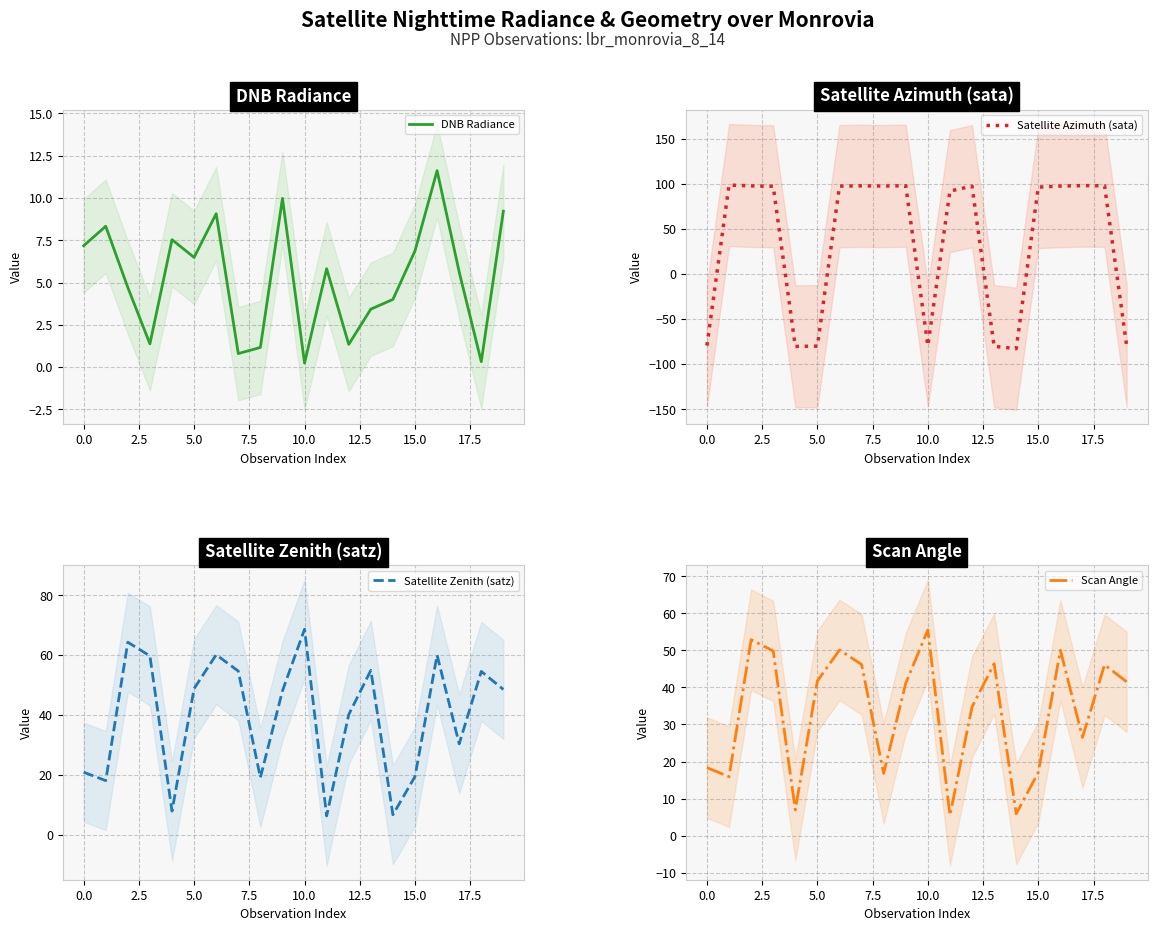

At which label does Satellite Zenith (satz) reach its peak?

10.0